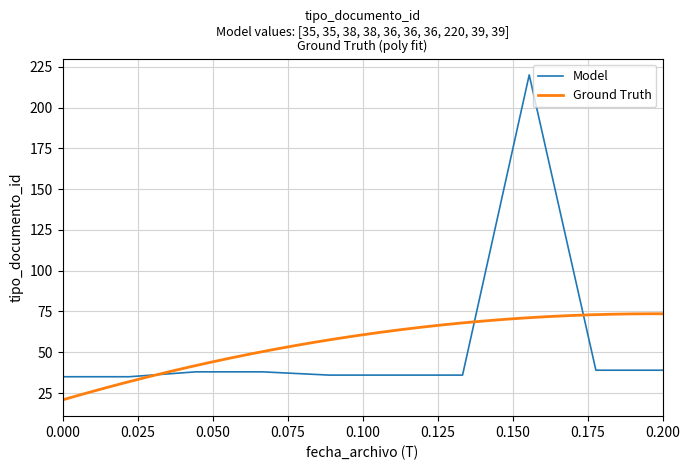

What is the highest value of the Model series?

220